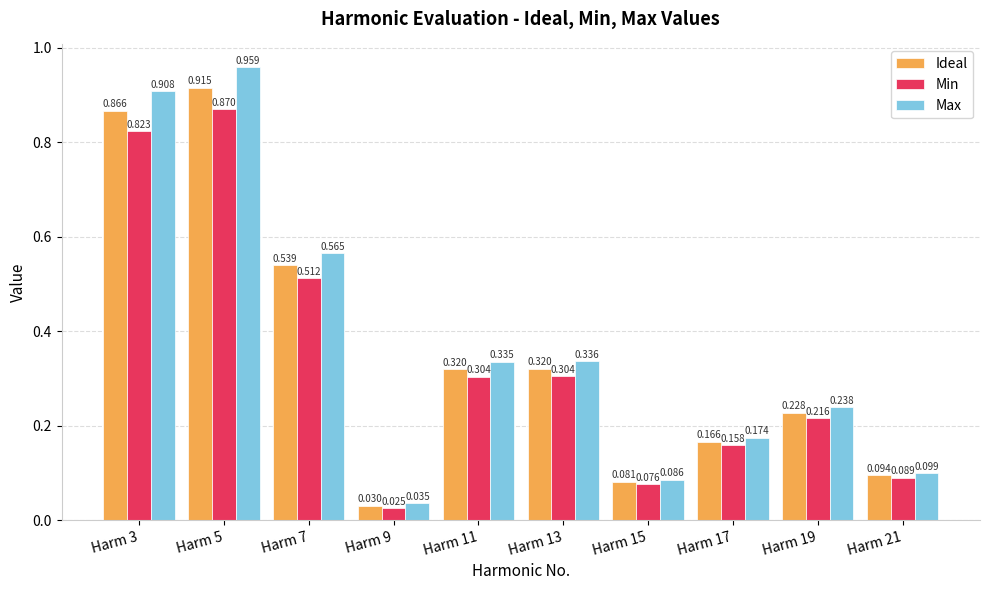

How many groups of bars are there?

10